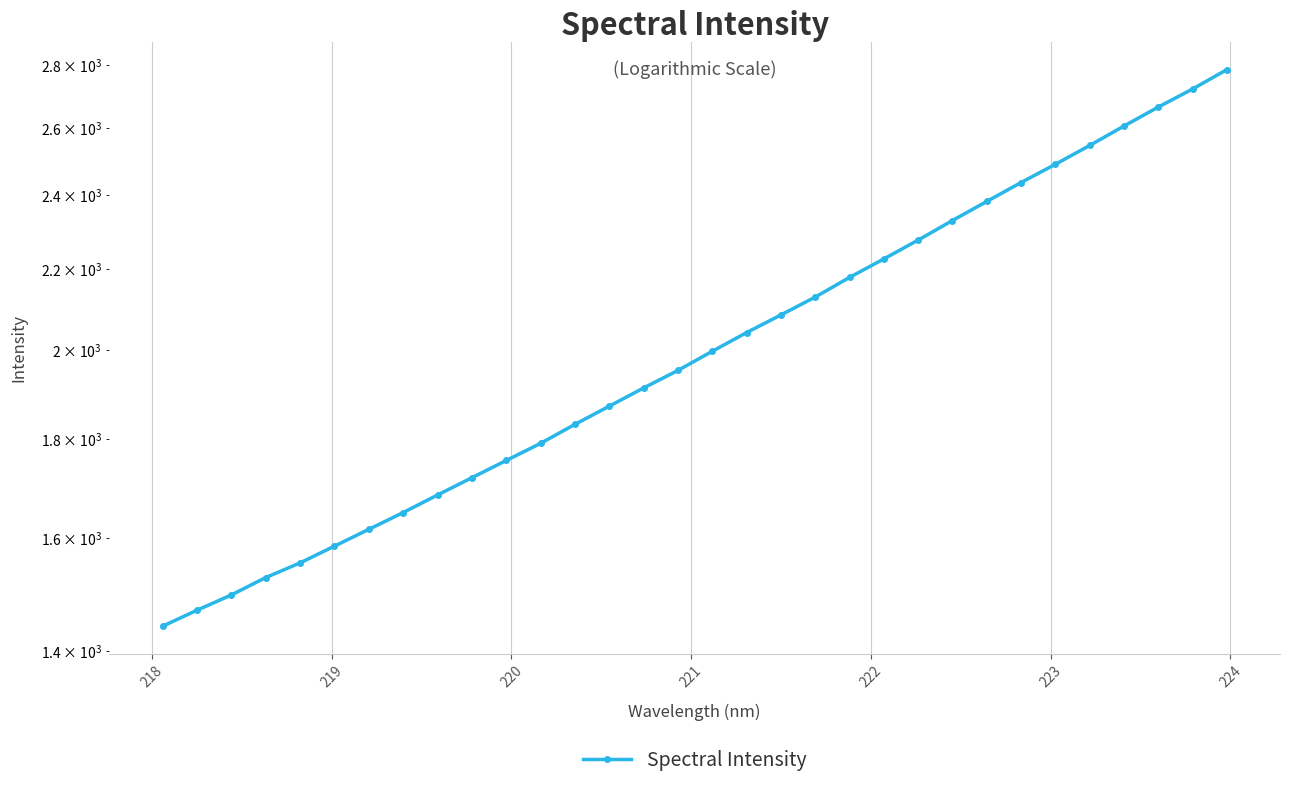

Reading left to right, transcribe all the data shown in this chart.

1442.2	1469.8	1496.5	1527.6	1554.3	1585.4	1617.2	1649.6	1684.2	1718.9	1754.3	1790.2	1830.7	1870.6	1911.3	1951.3	1996.0	2040.6	2083.6	2128.0	2178.1	2226.2	2276.4	2329.7	2382.7	2436.6	2489.7	2545.7	2604.8	2663.8	2721.4	2784.4